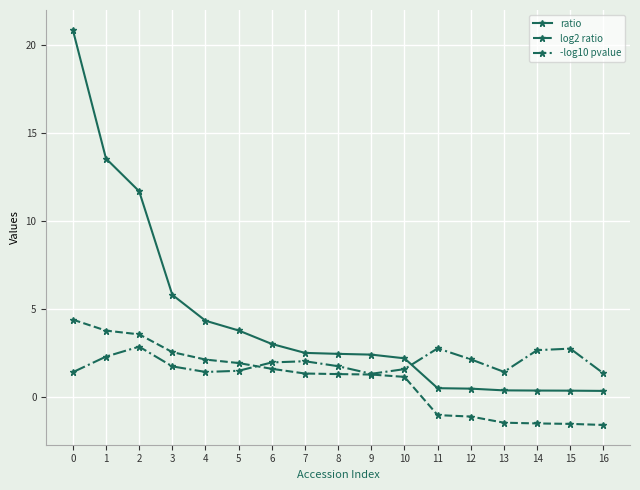

How many data points in log2 ratio are less than 1?

6